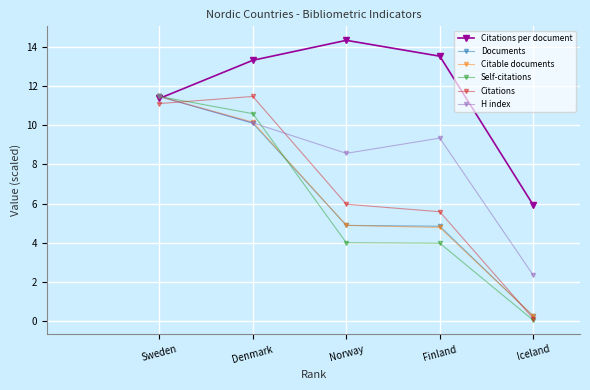

At which category does the chart reach its peak across all series?

Norway